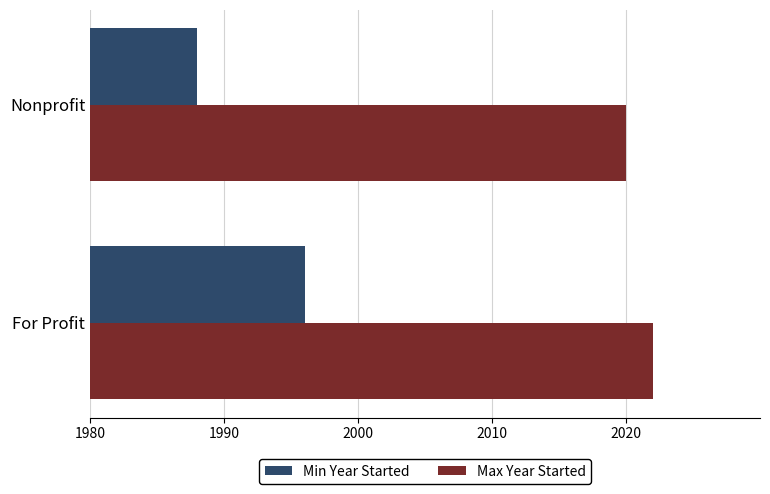

Which series has the widest spread of values?

Min Year Started